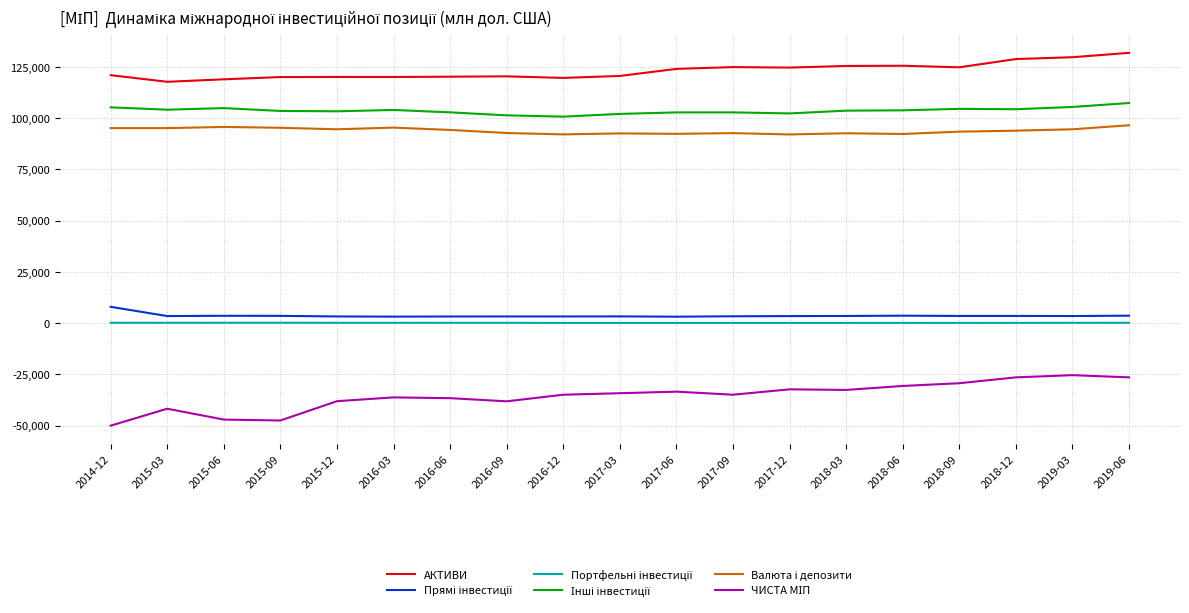

What is the maximum value shown in the chart?

131816